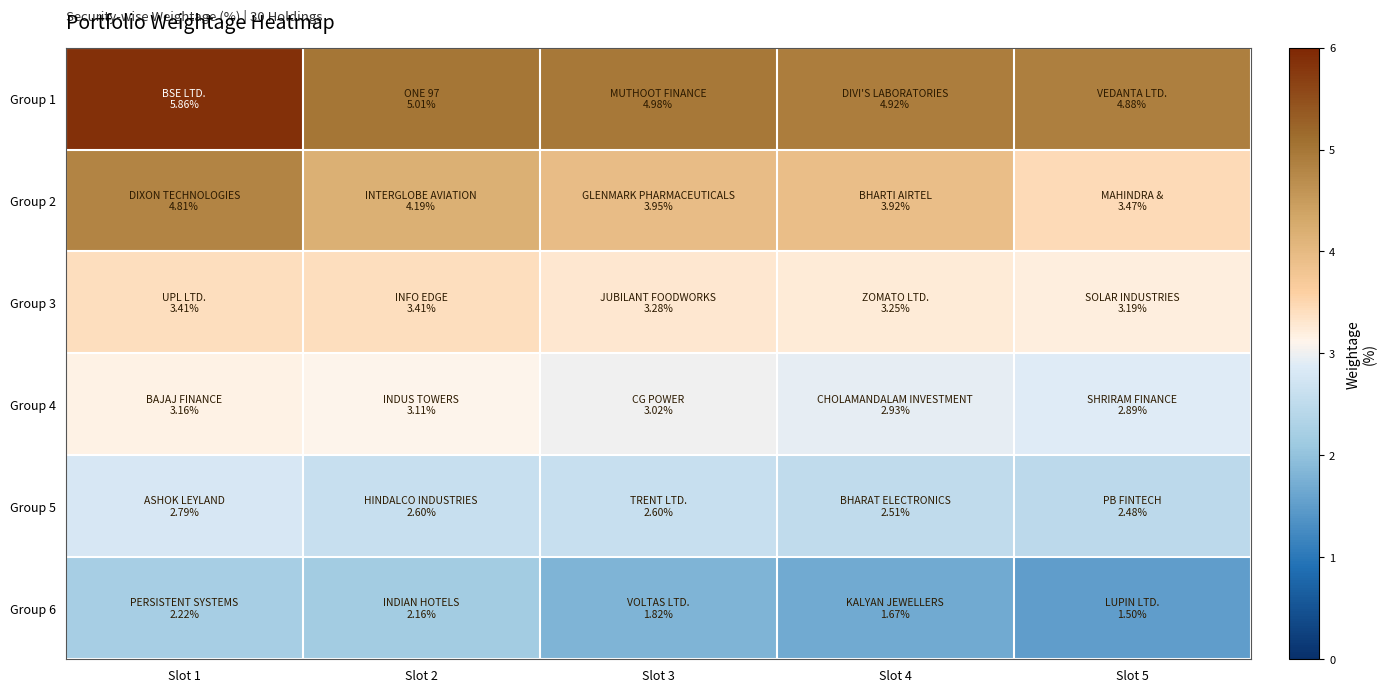

Reading left to right, what are all the values shown in this chart?

Group 1: Slot 1=5.9	Slot 2=5.0	Slot 3=5.0	Slot 4=4.9	Slot 5=4.9
Group 2: Slot 1=4.8	Slot 2=4.2	Slot 3=3.9	Slot 4=3.9	Slot 5=3.5
Group 3: Slot 1=3.4	Slot 2=3.4	Slot 3=3.3	Slot 4=3.3	Slot 5=3.2
Group 4: Slot 1=3.2	Slot 2=3.1	Slot 3=3.0	Slot 4=2.9	Slot 5=2.9
Group 5: Slot 1=2.8	Slot 2=2.6	Slot 3=2.6	Slot 4=2.5	Slot 5=2.5
Group 6: Slot 1=2.2	Slot 2=2.2	Slot 3=1.8	Slot 4=1.7	Slot 5=1.5